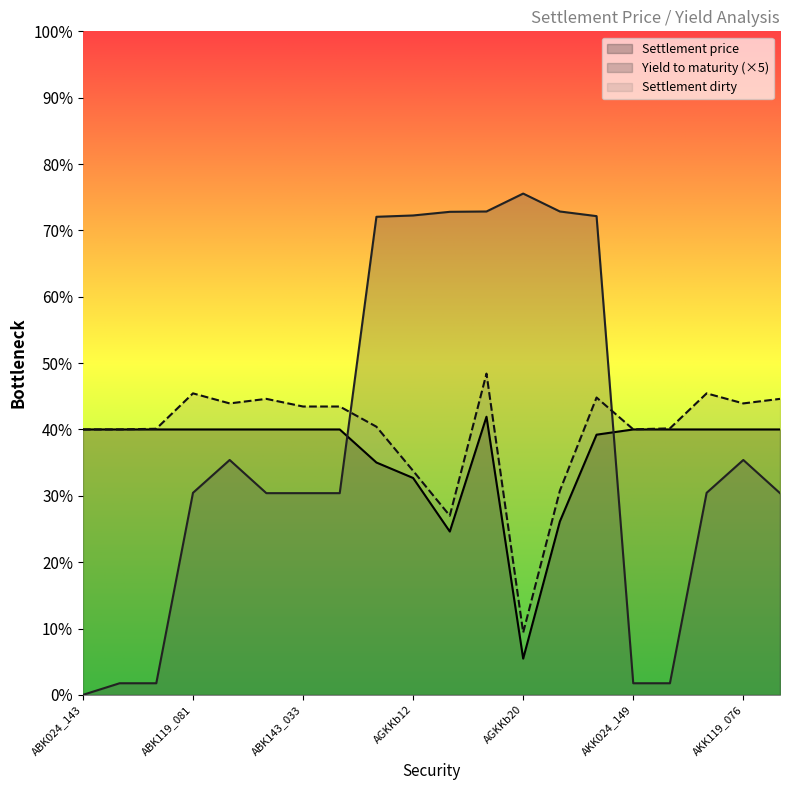

Reading left to right, extract all data points from this chart.

Settlement price: 40.0	40.0	40.0	40.0	40.0	40.0	40.0	40.0	35.0	32.7	24.6	41.9	5.5	26.1	39.2	40.0	40.0	40.0	40.0	40.0
Yield to maturity: 0.0	1.8	1.8	30.4	35.4	30.4	30.4	30.4	72.0	72.2	72.8	72.8	75.5	72.8	72.2	1.8	1.8	30.4	35.4	30.4
Settlement dirty: 40.0	40.0	40.1	45.4	43.9	44.6	43.5	43.5	40.4	33.8	27.0	48.4	9.4	30.8	44.8	40.0	40.2	45.4	43.9	44.6